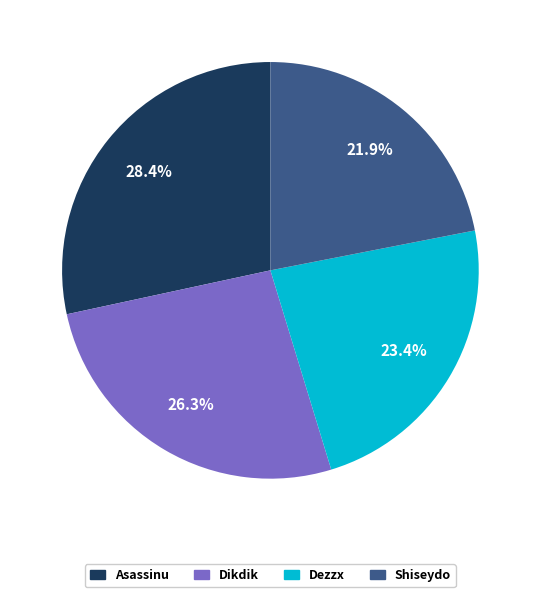

Is it true that Shiseydo is 12% of the pie?

False